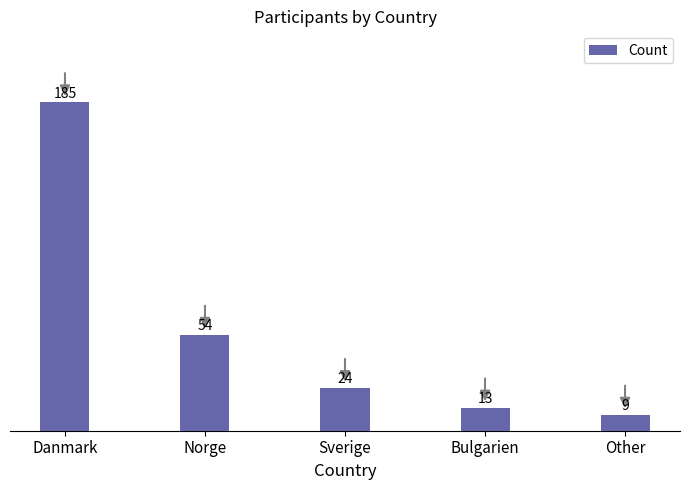

How many data points does each series have?

5